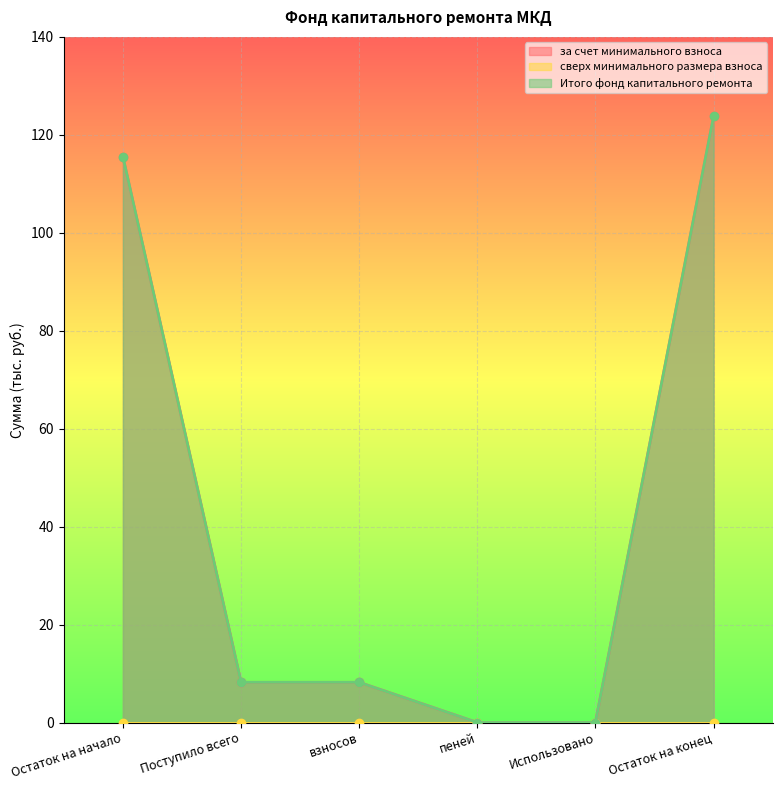

Reading right to left, list all the values displayed in this chart.

за счет минимального взноса: 123.8	0.0	0.0	8.2	8.2	115.5
Итого фонд капитального ремонта: 123.8	0.0	0.0	8.2	8.2	115.5